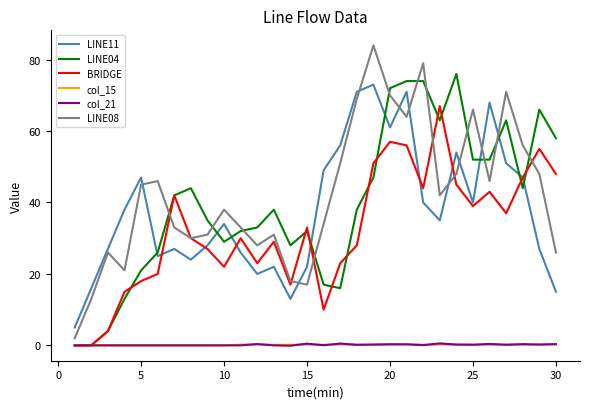

True or false: col_21 and LINE11 intersect in this chart.

False